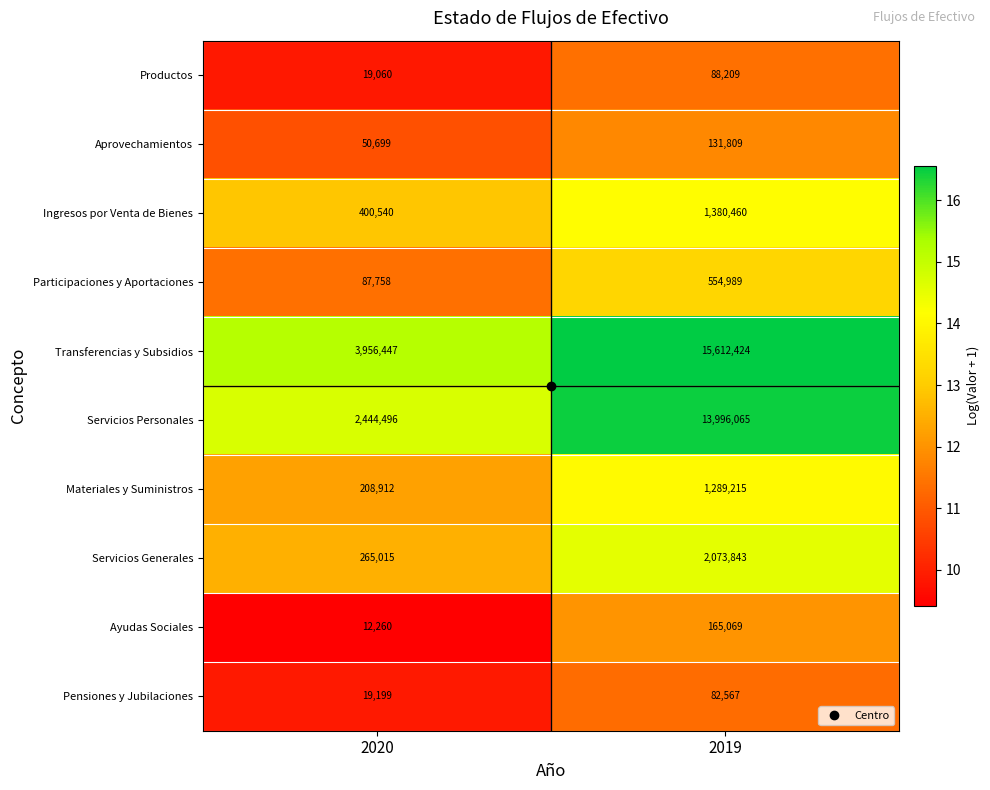

Which series has the largest range (max minus min)?

Transferencias y Subsidios